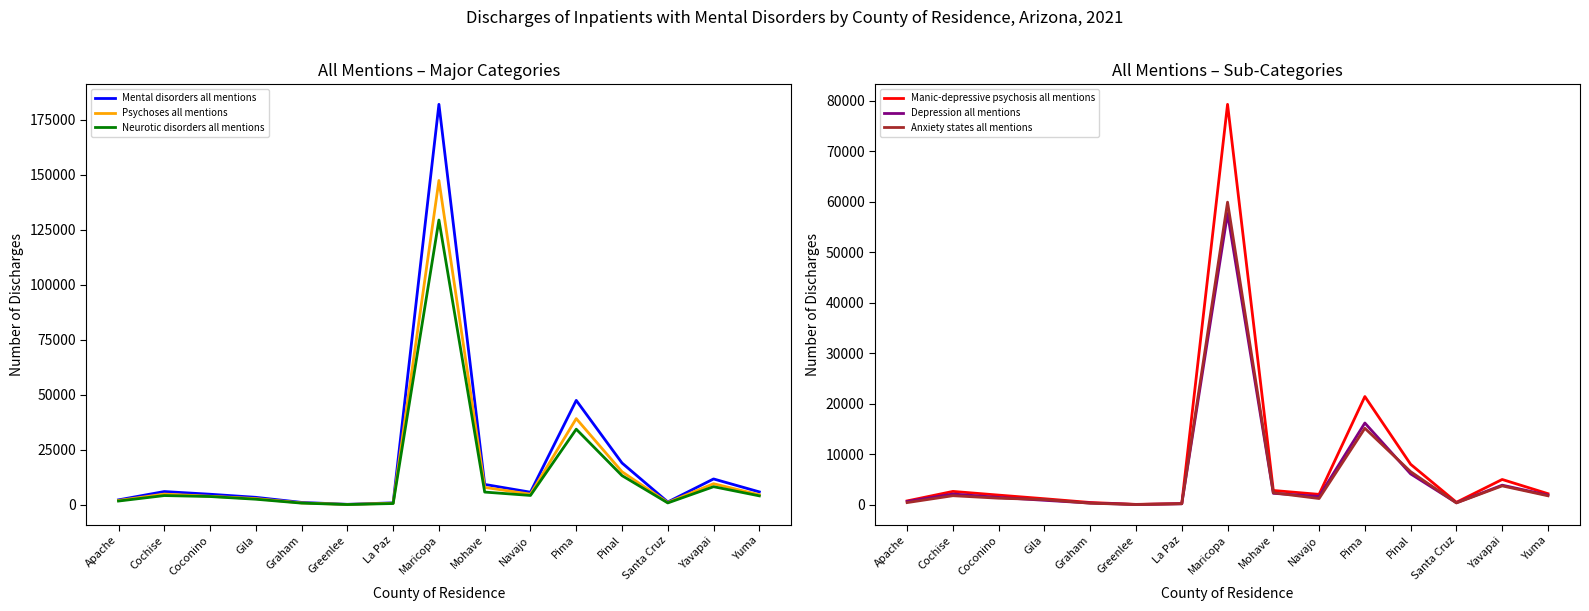

True or false: Anxiety states all mentions has a value of 1842 at Navajo.

False